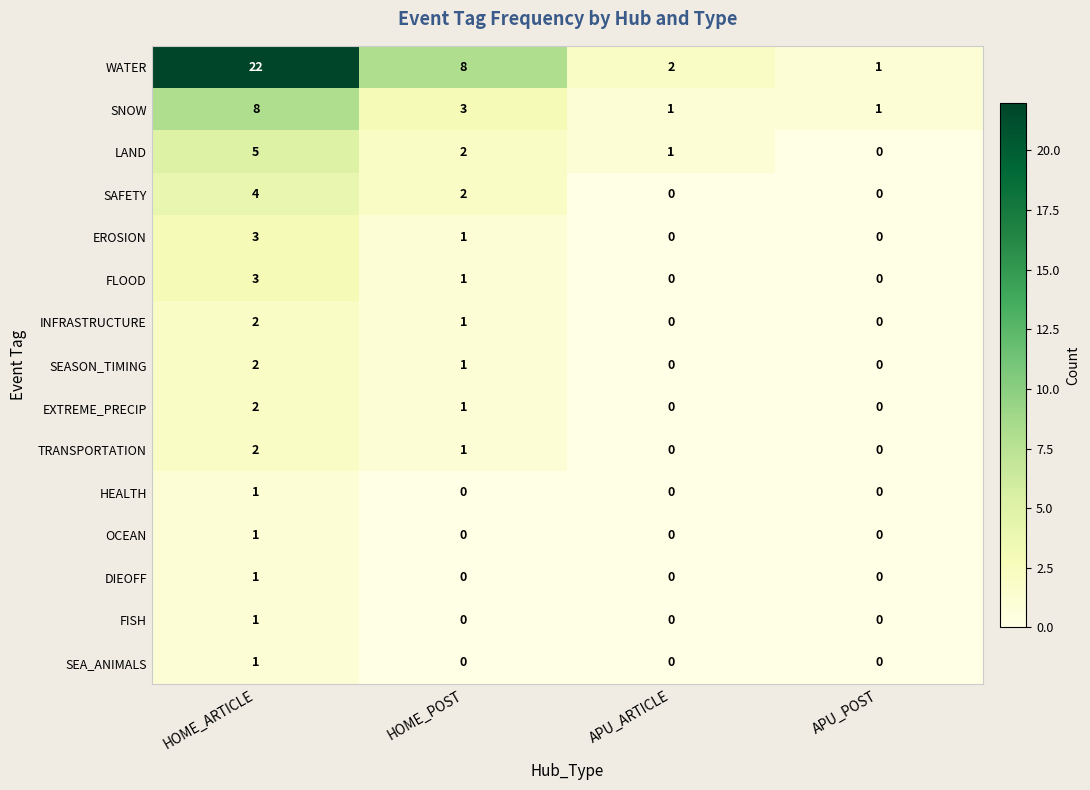

At which label does SAFETY reach its peak?

HOME_ARTICLE